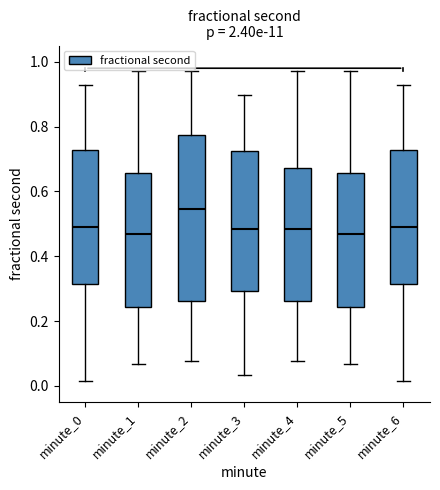

Which box's median line is the highest?

minute_2